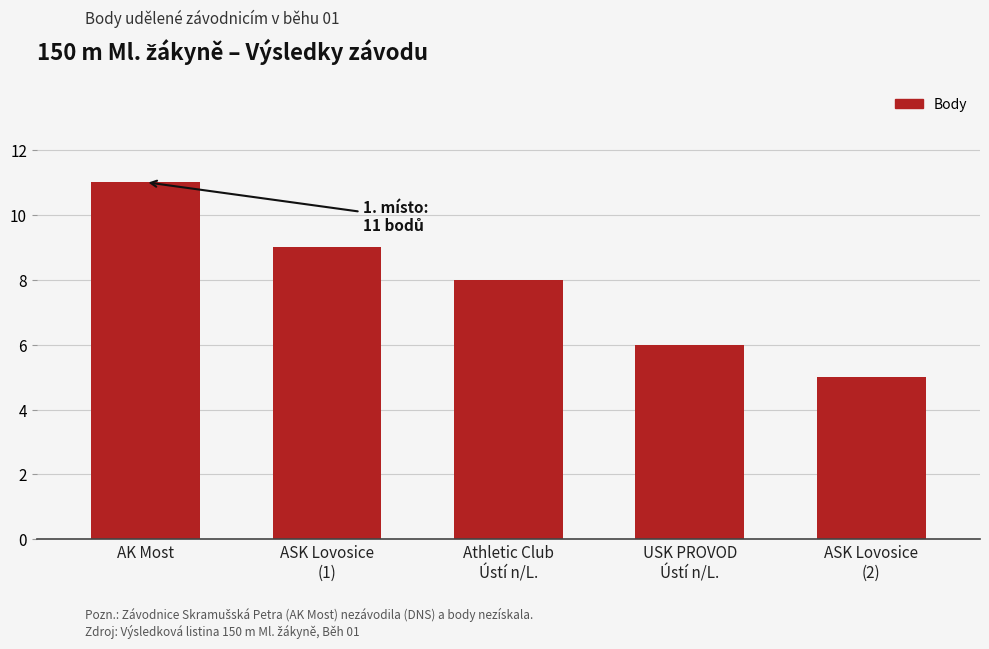

What is the difference between the values at ASK Lovosice
(2) and USK PROVOD
Ústí n/L.?

1